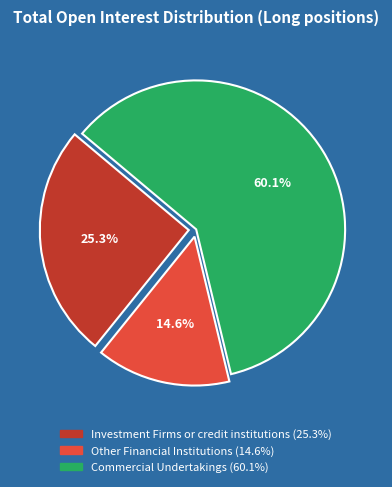

Is there a majority slice in this chart?

Yes